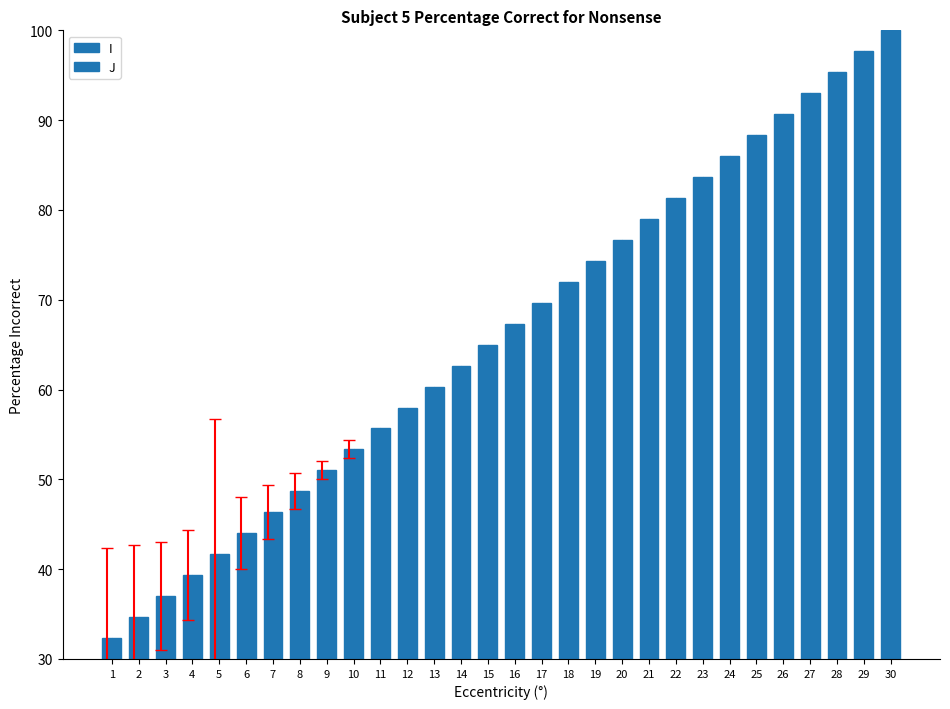

Count the number of categories in the chart.

30